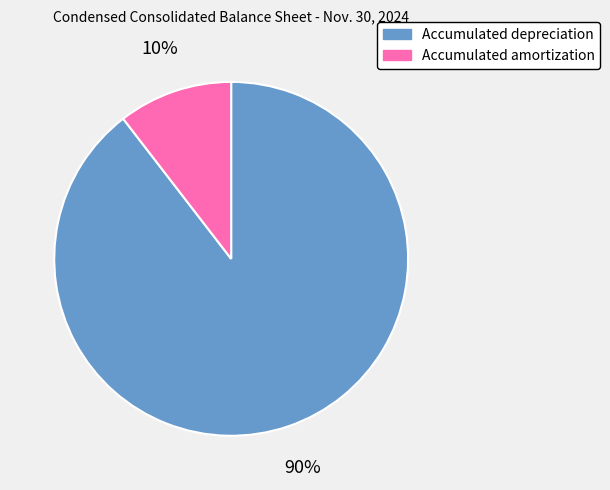

Which has a higher value, Accumulated amortization or Accumulated depreciation?

Accumulated depreciation